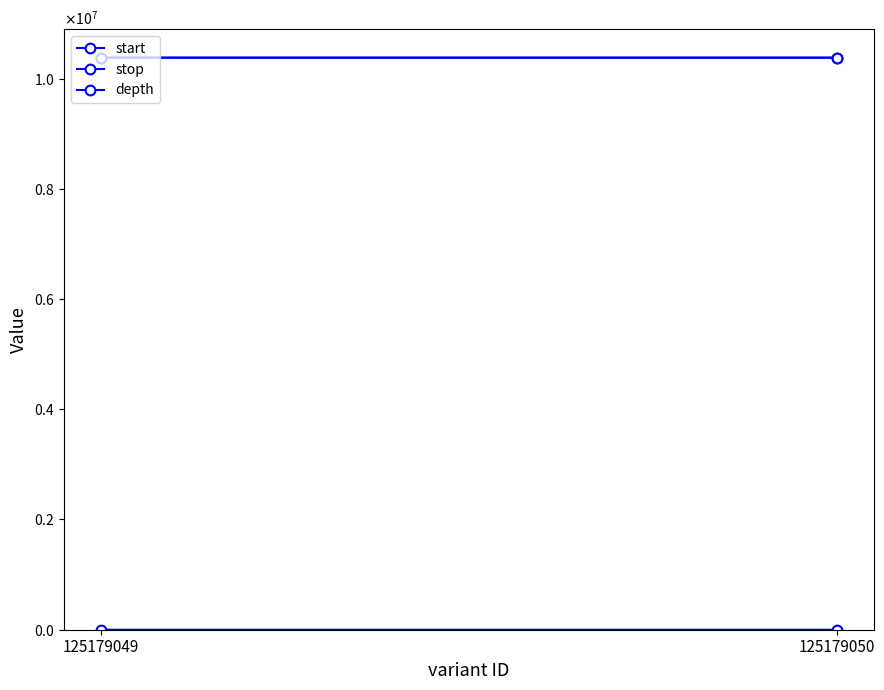

What is the sum of the depth values at 125179049 and 125179050?

29